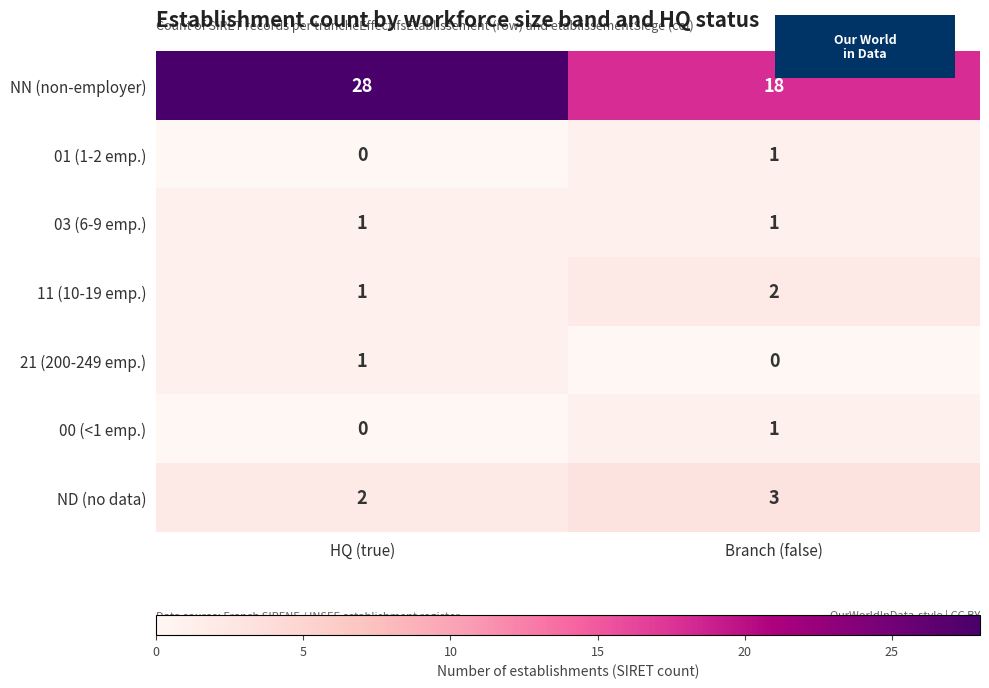

Which series has the largest range (max minus min)?

NN (non-employer)